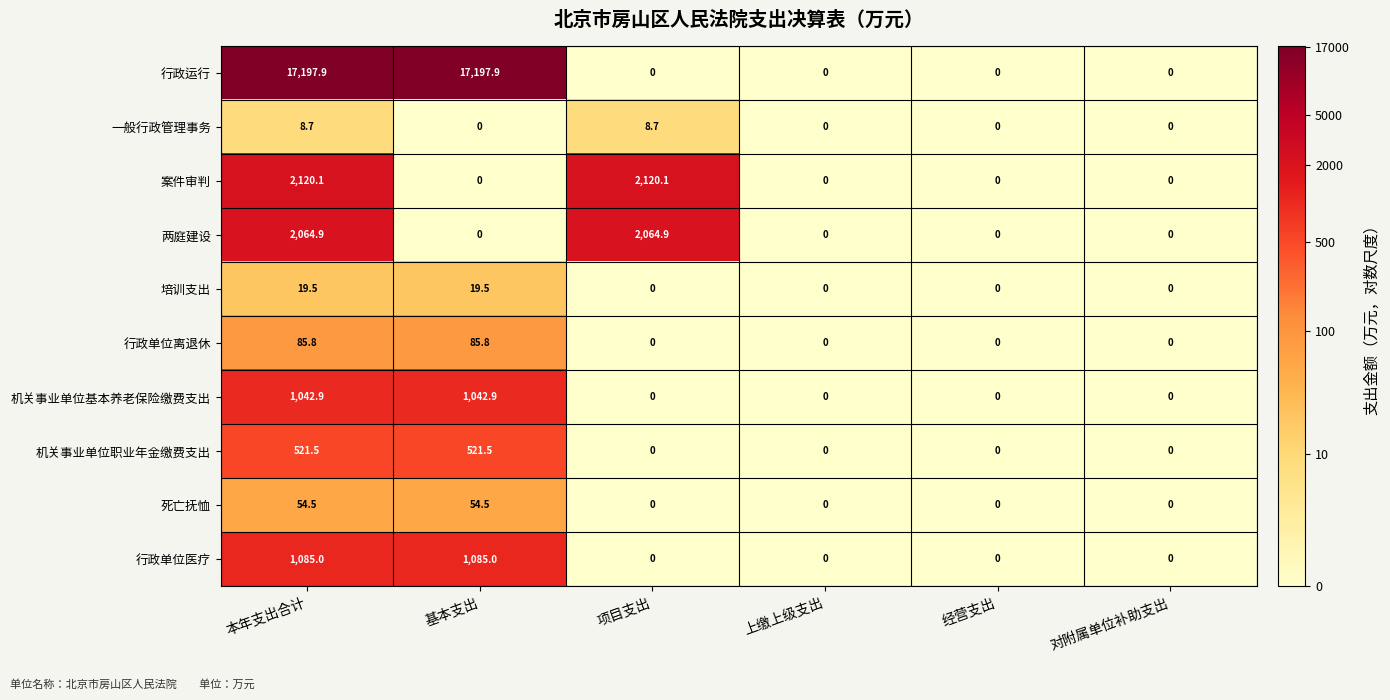

At which category is the sum across all series the highest?

本年支出合计